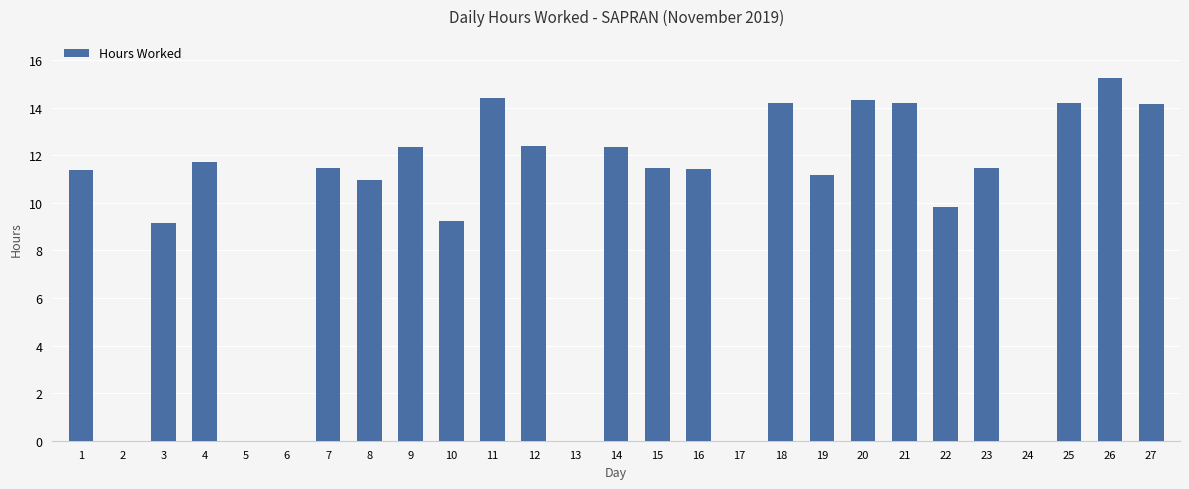

What is the greatest value displayed?

15.2